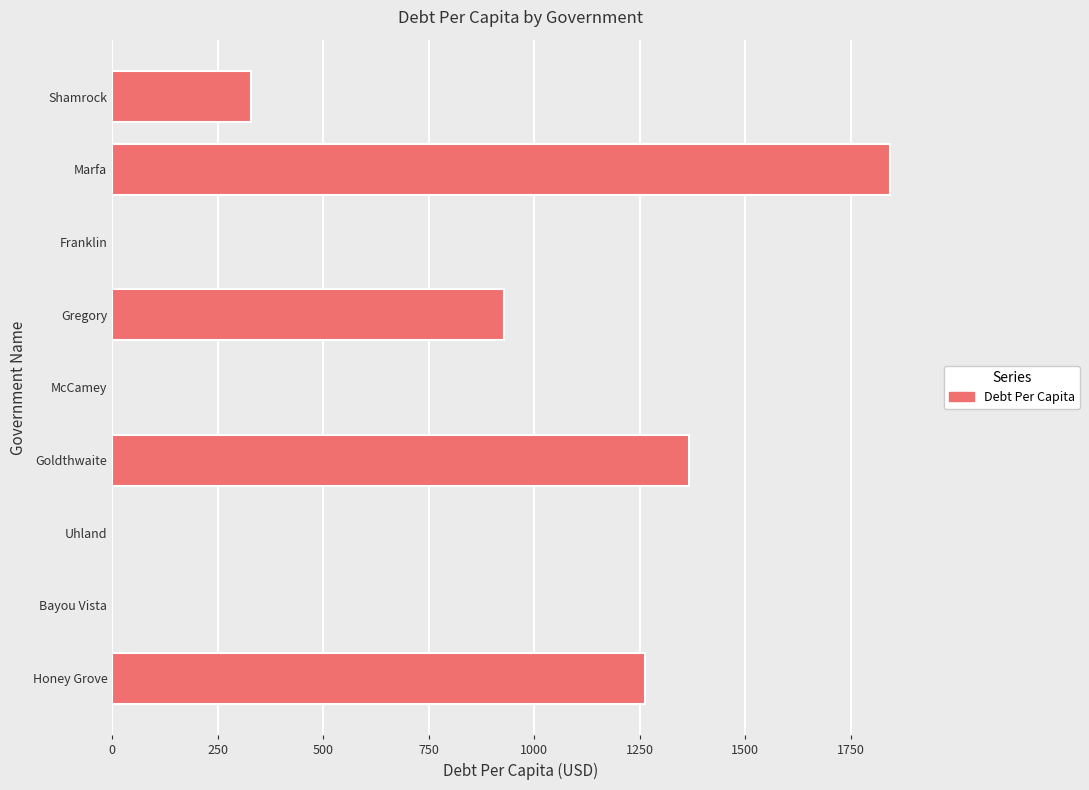

Is it true that the value at Marfa is 1843.5?

True